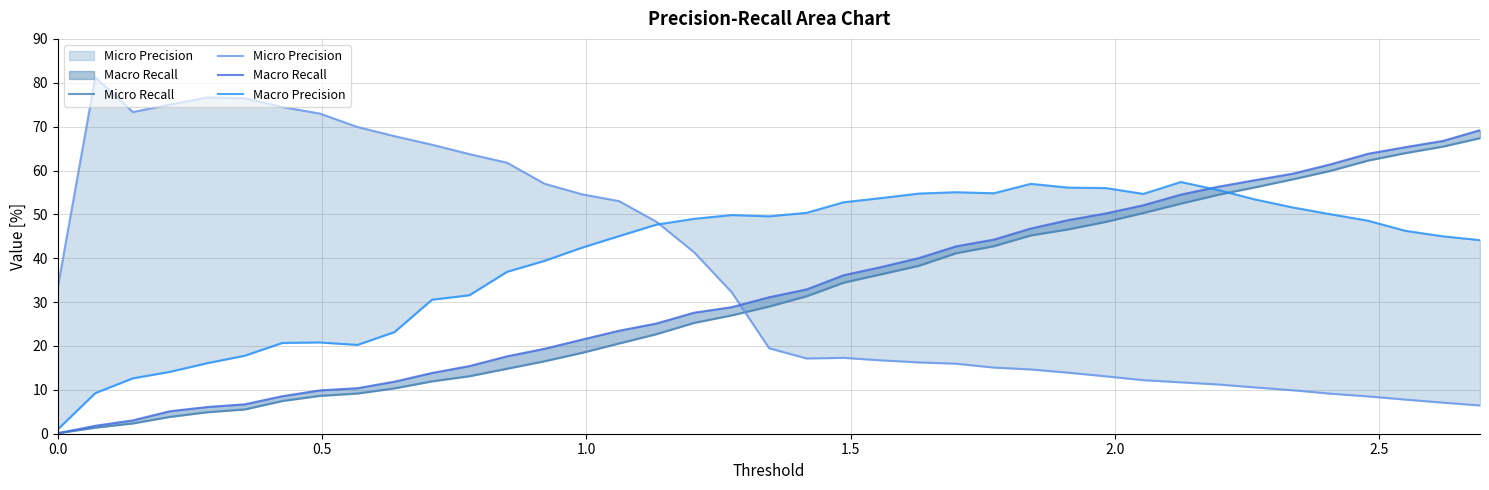

Does the chart have visible grid lines?

Yes